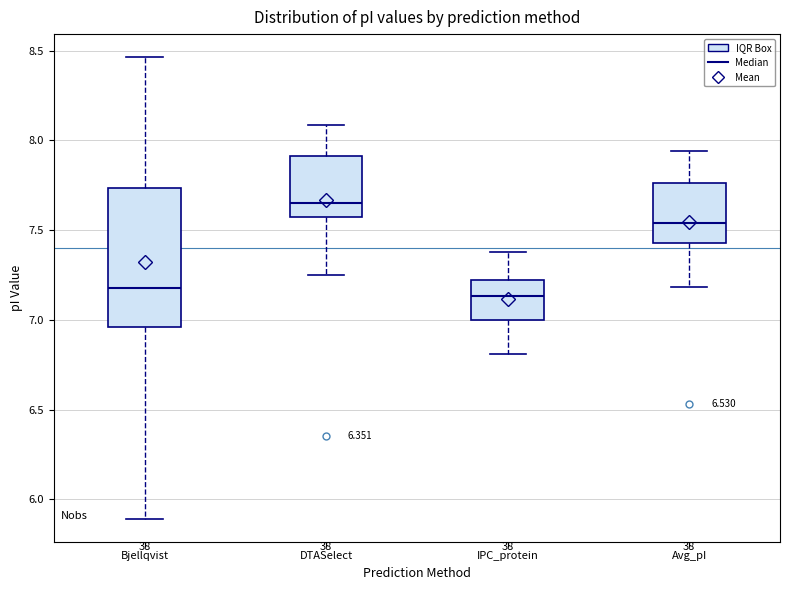

Where is the upper edge of the box for IPC_protein on the y-axis? The values are not printed on the chart, so give them approximately, as read against the axis.

7.20